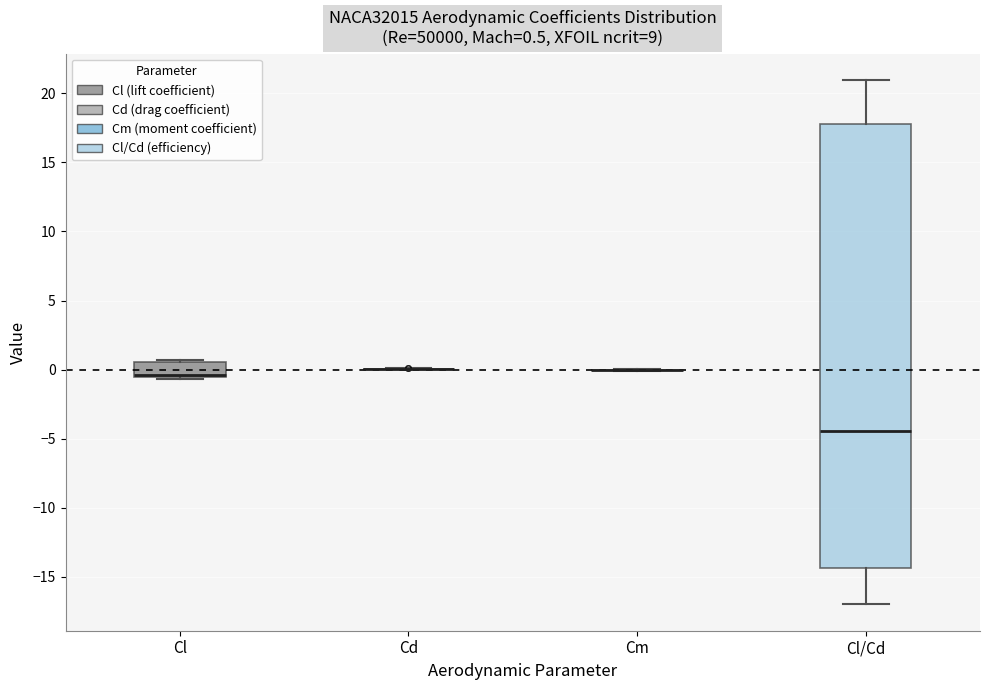

Which box is the tallest, from its lower edge to its upper edge?

Cl/Cd